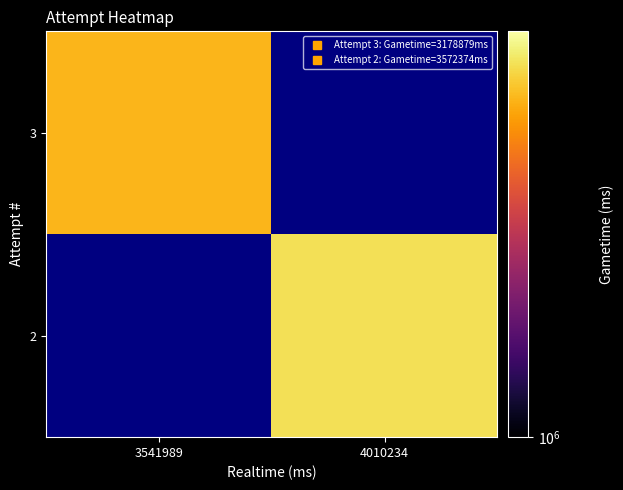

At how many categories does at least one series exceed 3324297?

1